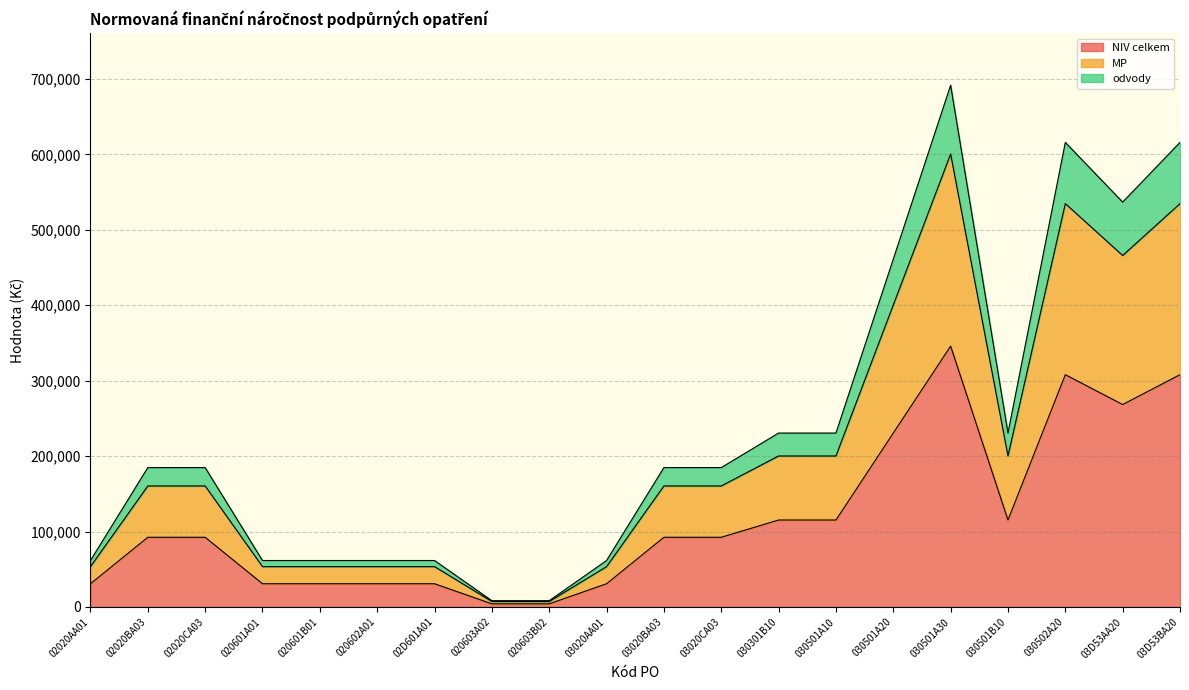

At which category is the sum across all series the highest?

030501A30